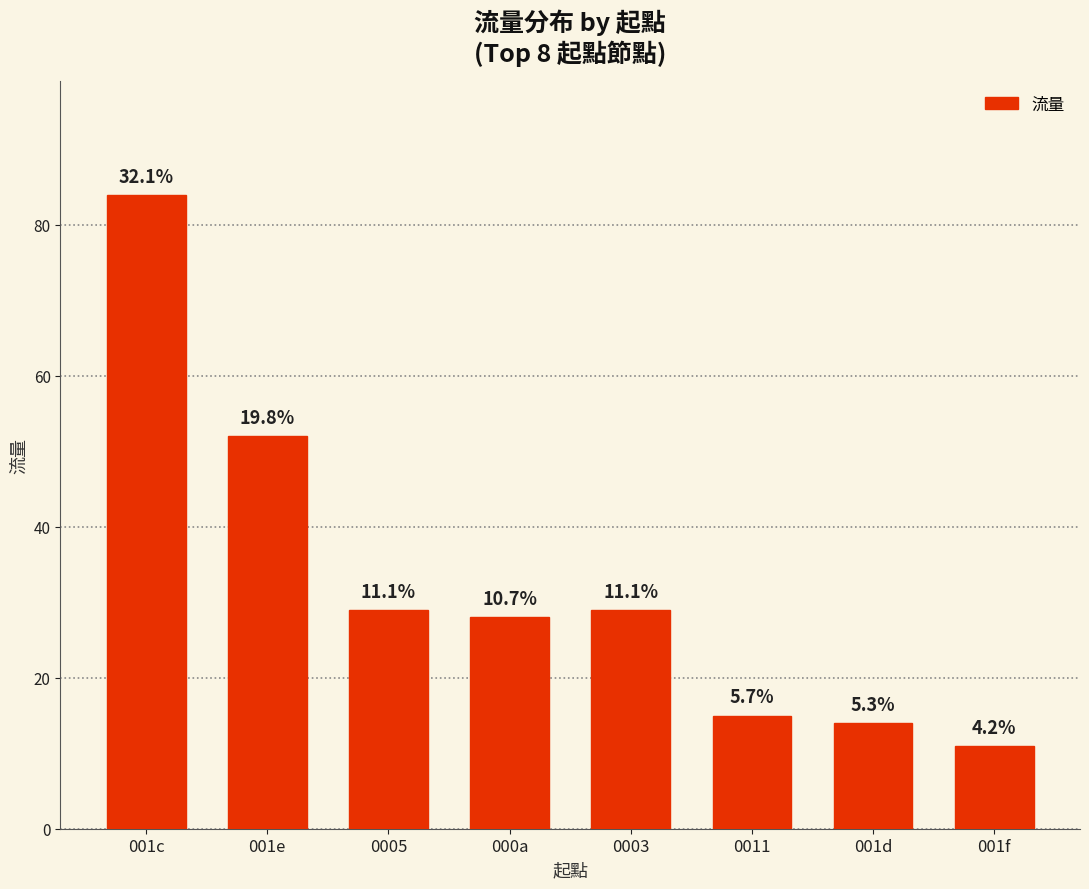

Are the bars horizontal?

No